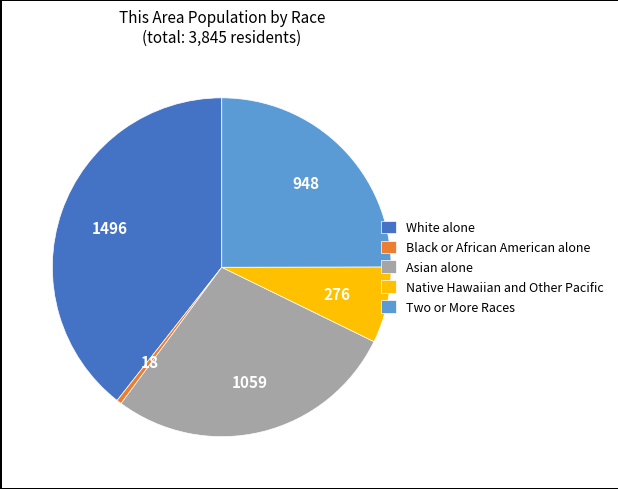

True or false: Asian alone accounts for 28% of the total.

True